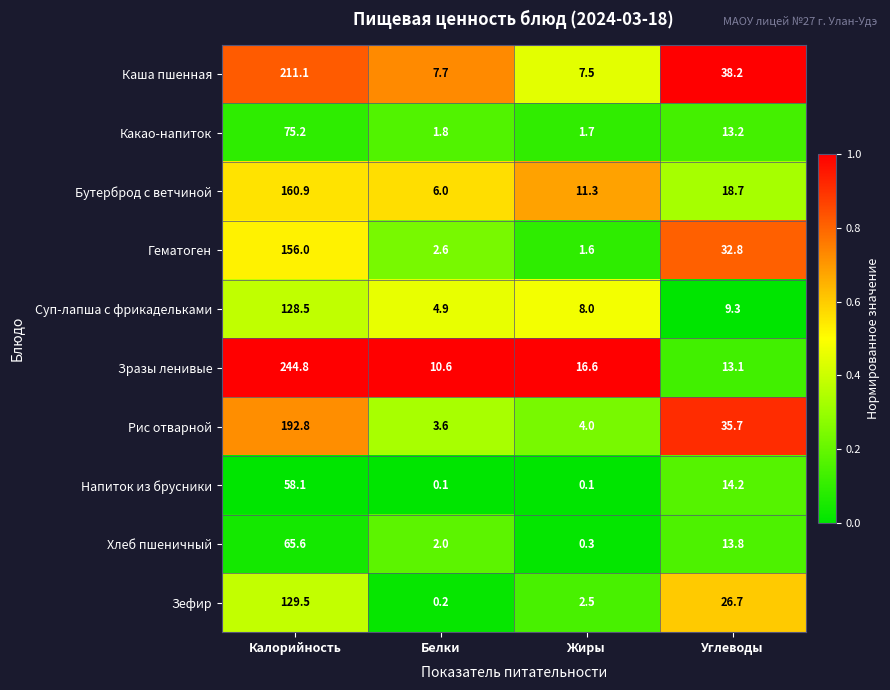

List the series in order of their peak value, highest first.

Зразы ленивые, Каша пшенная, Рис отварной, Бутерброд с ветчиной, Гематоген, Зефир, Суп-лапша с фрикадельками, Какао-напиток, Хлеб пшеничный, Напиток из брусники